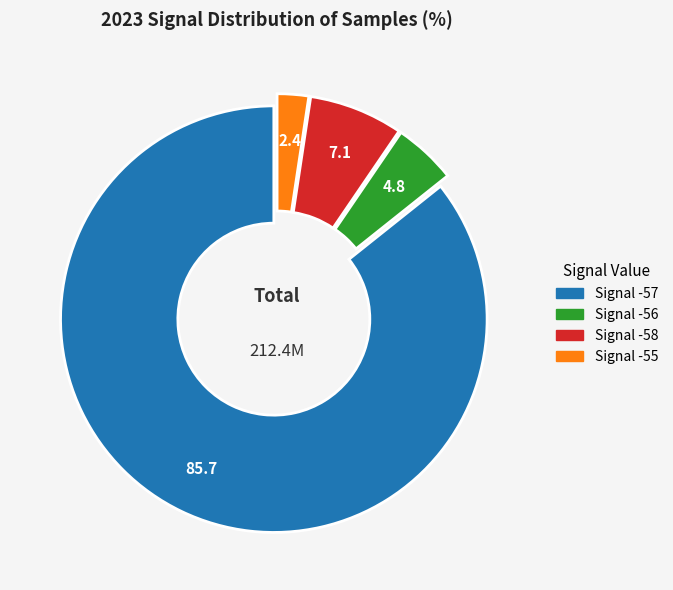

Between Signal -58 and Signal -55, which is larger?

Signal -58